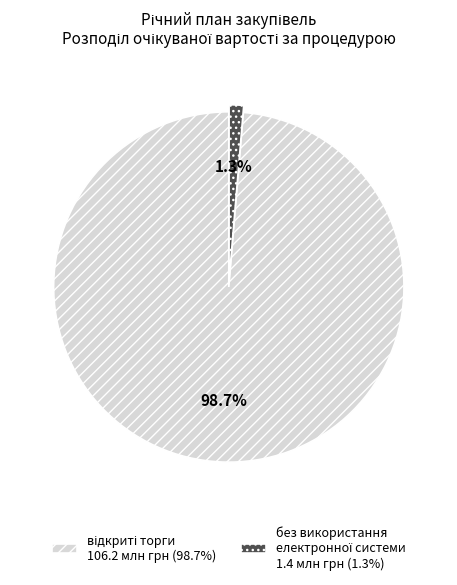

Does any single category account for the majority?

Yes